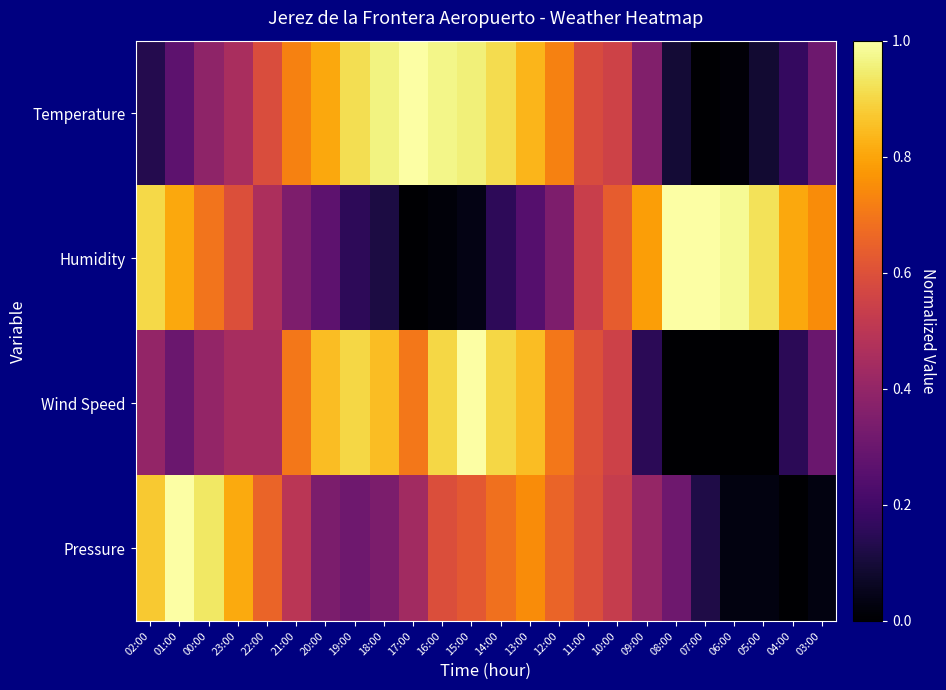

Reading left to right, extract all data points from this chart.

Temperature: 02:00=0.1	01:00=0.3	00:00=0.4	23:00=0.5	22:00=0.6	21:00=0.7	20:00=0.8	19:00=0.9	18:00=1.0	17:00=1.0	16:00=1.0	15:00=1.0	14:00=0.9	13:00=0.8	12:00=0.7	11:00=0.6	10:00=0.6	09:00=0.4	08:00=0.1	07:00=0.0	06:00=0.0	05:00=0.1	04:00=0.2	03:00=0.3
Humidity: 02:00=0.9	01:00=0.8	00:00=0.7	23:00=0.6	22:00=0.5	21:00=0.3	20:00=0.3	19:00=0.2	18:00=0.1	17:00=0.0	16:00=0.0	15:00=0.0	14:00=0.2	13:00=0.2	12:00=0.3	11:00=0.5	10:00=0.6	09:00=0.8	08:00=1.0	07:00=1.0	06:00=1.0	05:00=0.9	04:00=0.8	03:00=0.7
Wind Speed: 02:00=0.4	01:00=0.3	00:00=0.4	23:00=0.4	22:00=0.4	21:00=0.7	20:00=0.8	19:00=0.9	18:00=0.8	17:00=0.7	16:00=0.9	15:00=1.0	14:00=0.9	13:00=0.8	12:00=0.7	11:00=0.6	10:00=0.5	09:00=0.1	08:00=0.0	07:00=0.0	06:00=0.0	05:00=0.0	04:00=0.1	03:00=0.3
Pressure: 02:00=0.9	01:00=1.0	00:00=0.9	23:00=0.8	22:00=0.7	21:00=0.5	20:00=0.3	19:00=0.3	18:00=0.3	17:00=0.4	16:00=0.6	15:00=0.6	14:00=0.7	13:00=0.7	12:00=0.7	11:00=0.6	10:00=0.5	09:00=0.4	08:00=0.3	07:00=0.1	06:00=0.0	05:00=0.0	04:00=0.0	03:00=0.0